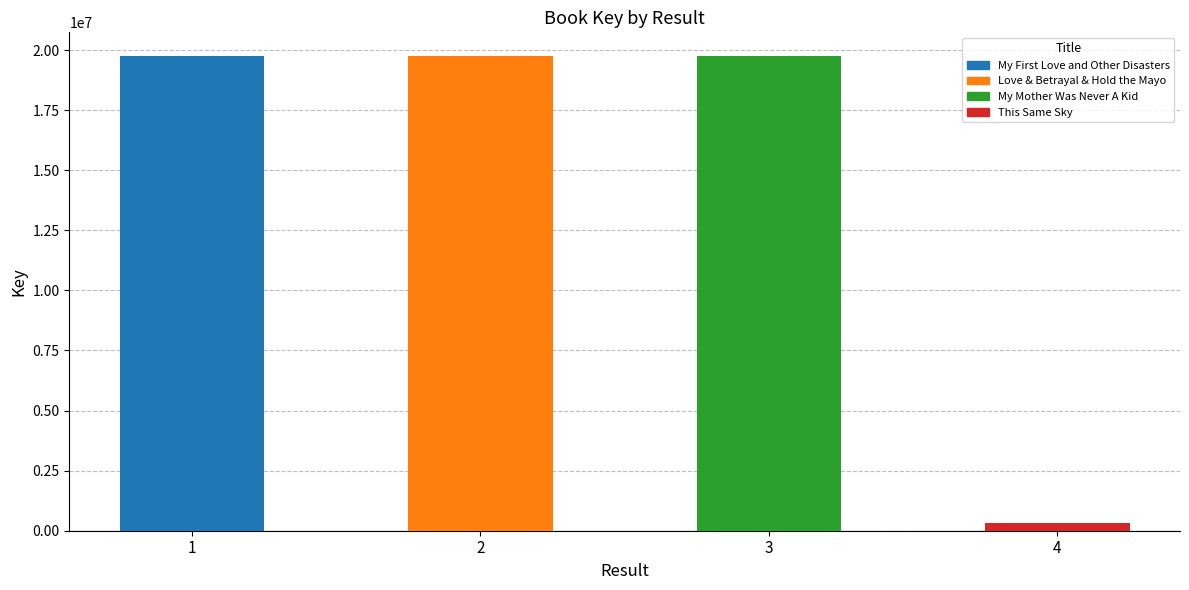

What is the approximate value at 2?

19750729